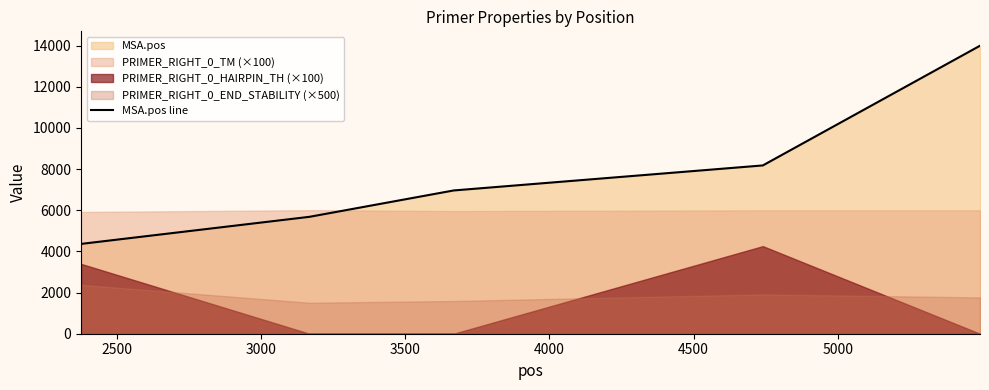

What is the maximum value for MSA.pos line?

13993